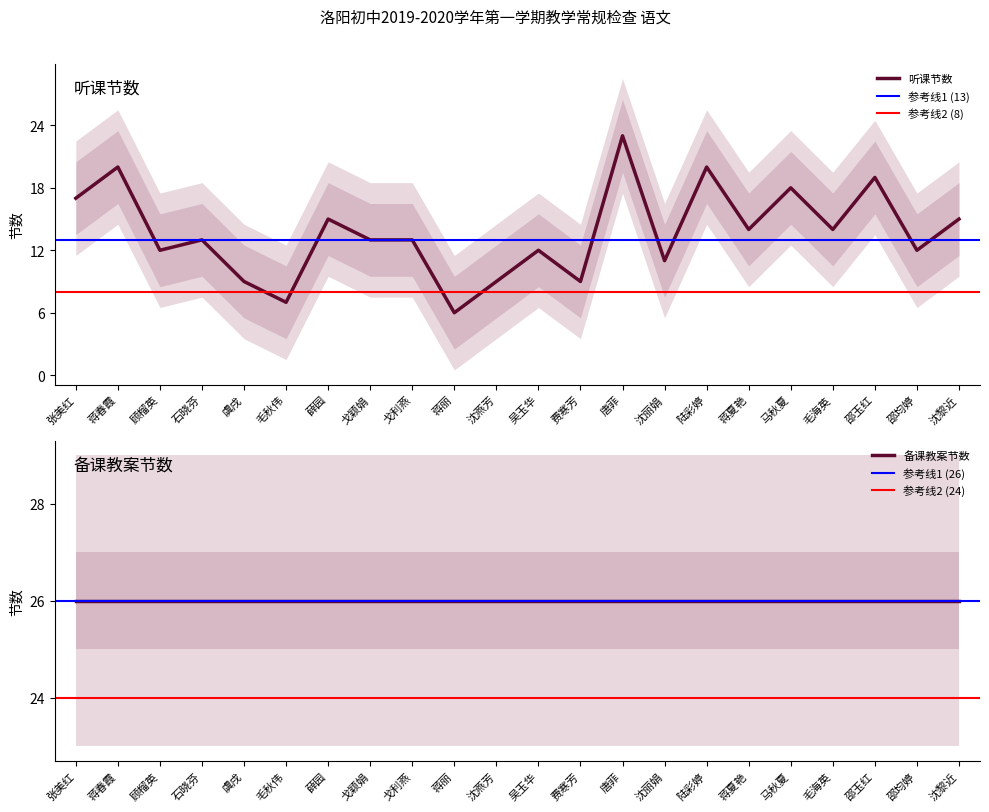

List the labels in order of value, smallest first.

蒋丽, 毛秋伟, 虞戌, 沈燕芳, 费寒芳, 沈丽娟, 顾榴英, 吴玉华, 邵均婷, 石晓芬, 戈颖娟, 戈利燕, 蒋夏艳, 毛海英, 薛园, 沈黎近, 张美红, 马秋夏, 邵玉红, 蒋春霞, 陆彩婷, 唐菲